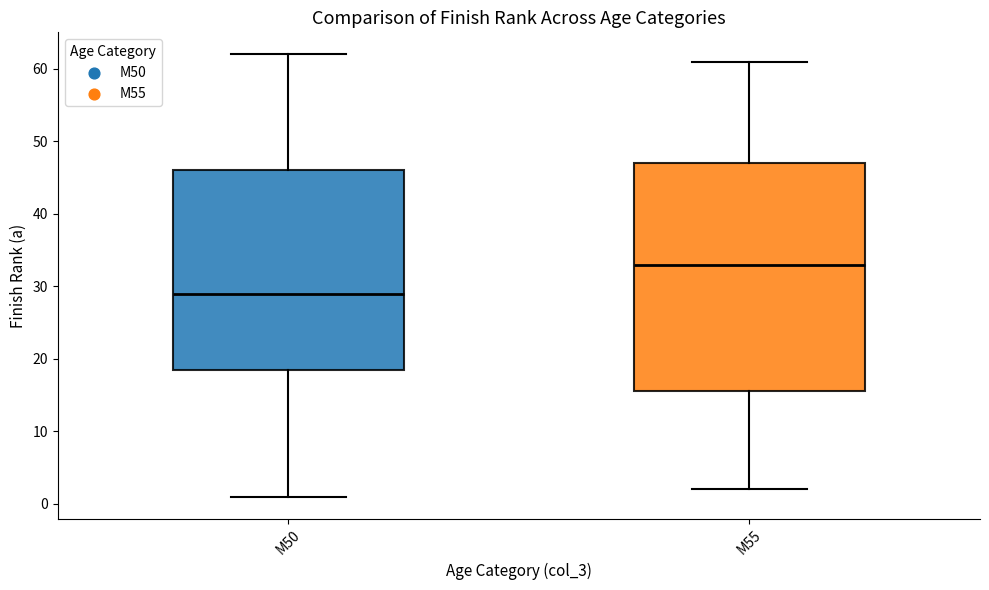

Reading left to right, read every box against the y-axis: the position of its median line, the range the box covers, and the ends of its whiskers. The values are not printed on the chart, so give them approximately, as read against the axis.

M50: median 29, box 19 to 46, whiskers 1 to 62
M55: median 33, box 16 to 47, whiskers 2 to 61